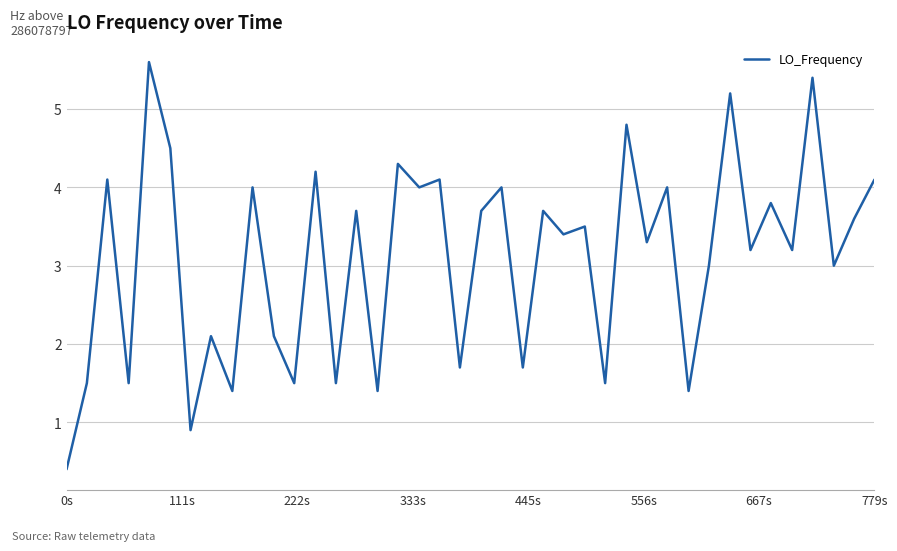

Reading right to left, what are all the values shown in this chart?

4.1	3.6	3.0	5.4	3.2	3.8	3.2	5.2	3.0	1.4	4.0	3.3	4.8	1.5	3.5	3.4	3.7	1.7	4.0	3.7	1.7	4.1	4.0	4.3	1.4	3.7	1.5	4.2	1.5	2.1	4.0	1.4	2.1	0.9	4.5	5.6	1.5	4.1	1.5	0.4